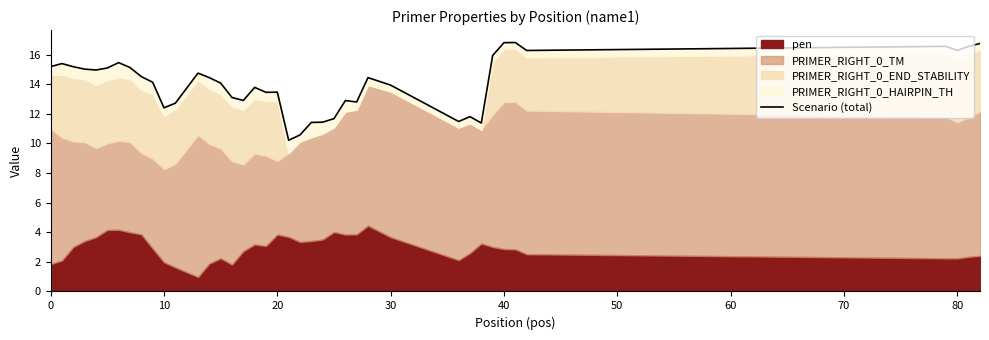

True or false: the data shows 14.5 at 13.

True